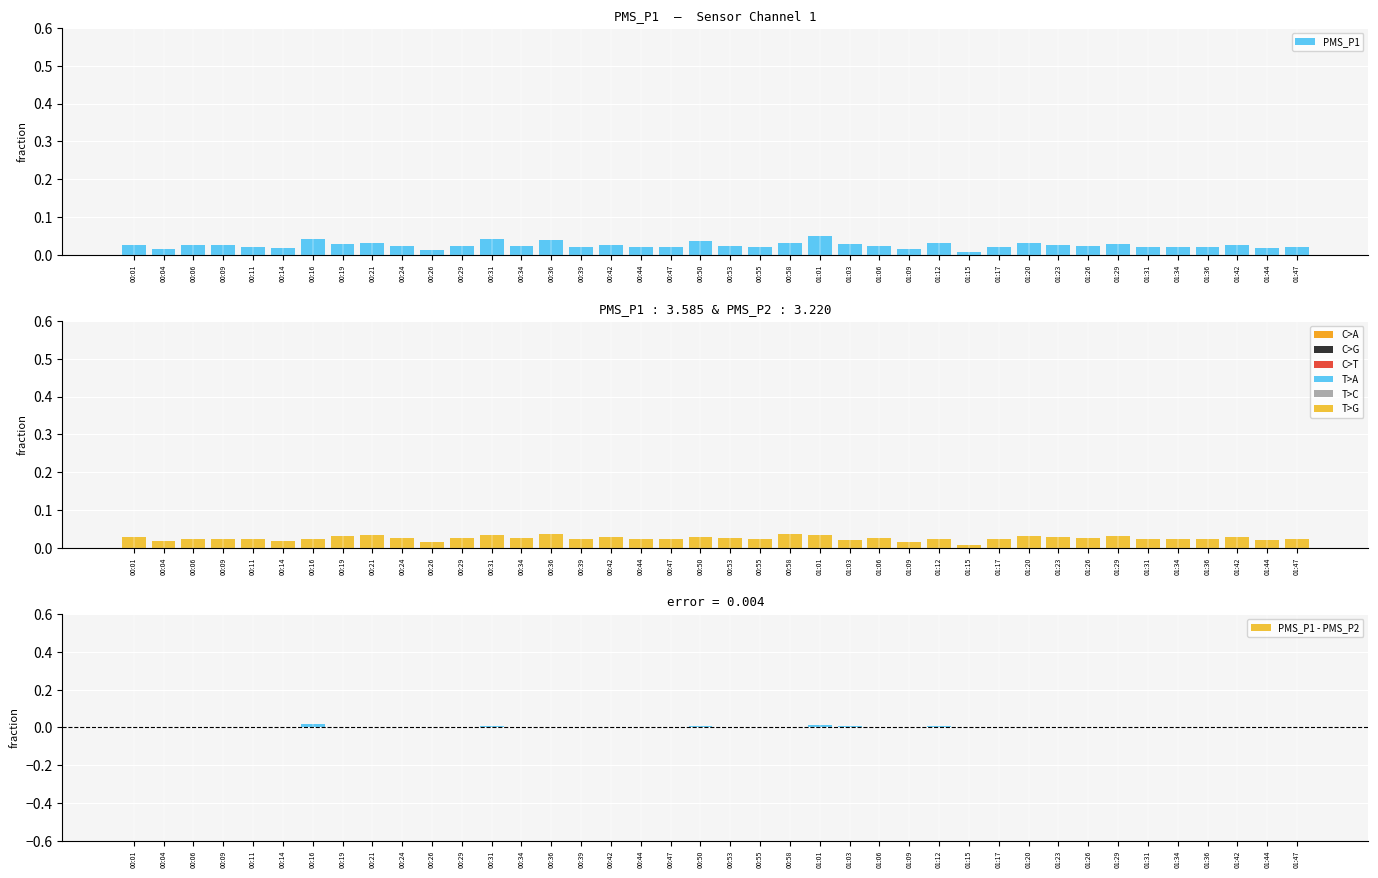

Reading left to right, what are all the values shown in this chart?

PMS_P1: 0.0	0.0	0.0	0.0	0.0	0.0	0.0	0.0	0.0	0.0	0.0	0.0	0.0	0.0	0.0	0.0	0.0	0.0	0.0	0.0	0.0	0.0	0.0	0.0	0.0	0.0	0.0	0.0	0.0	0.0	0.0	0.0	0.0	0.0	0.0	0.0	0.0	0.0	0.0	0.0
PMS_P2: 0.0	0.0	0.0	0.0	0.0	0.0	0.0	0.0	0.0	0.0	0.0	0.0	0.0	0.0	0.0	0.0	0.0	0.0	0.0	0.0	0.0	0.0	0.0	0.0	0.0	0.0	0.0	0.0	0.0	0.0	0.0	0.0	0.0	0.0	0.0	0.0	0.0	0.0	0.0	0.0
PMS_P1 - PMS_P2: -0.0	-0.0	0.0	0.0	-0.0	-0.0	0.0	-0.0	-0.0	-0.0	-0.0	-0.0	0.0	-0.0	0.0	-0.0	-0.0	-0.0	-0.0	0.0	-0.0	-0.0	-0.0	0.0	0.0	-0.0	-0.0	0.0	-0.0	-0.0	0.0	-0.0	-0.0	-0.0	-0.0	-0.0	-0.0	-0.0	-0.0	-0.0